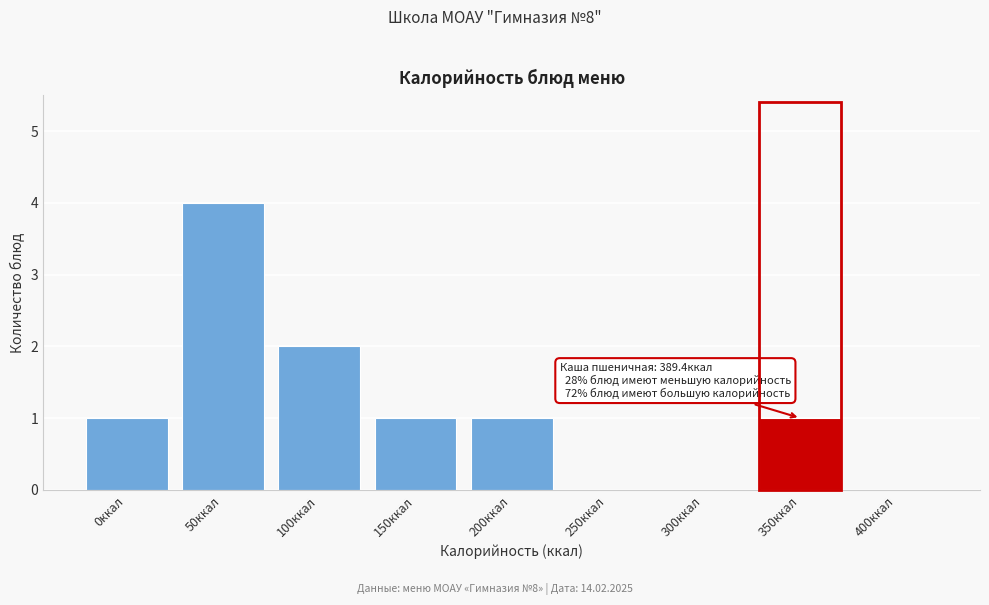

Reading left to right, extract all data points from this chart.

0ккал=1	50ккал=4	100ккал=2	150ккал=1	200ккал=1	250ккал=0	300ккал=0	350ккал=1	400ккал=0